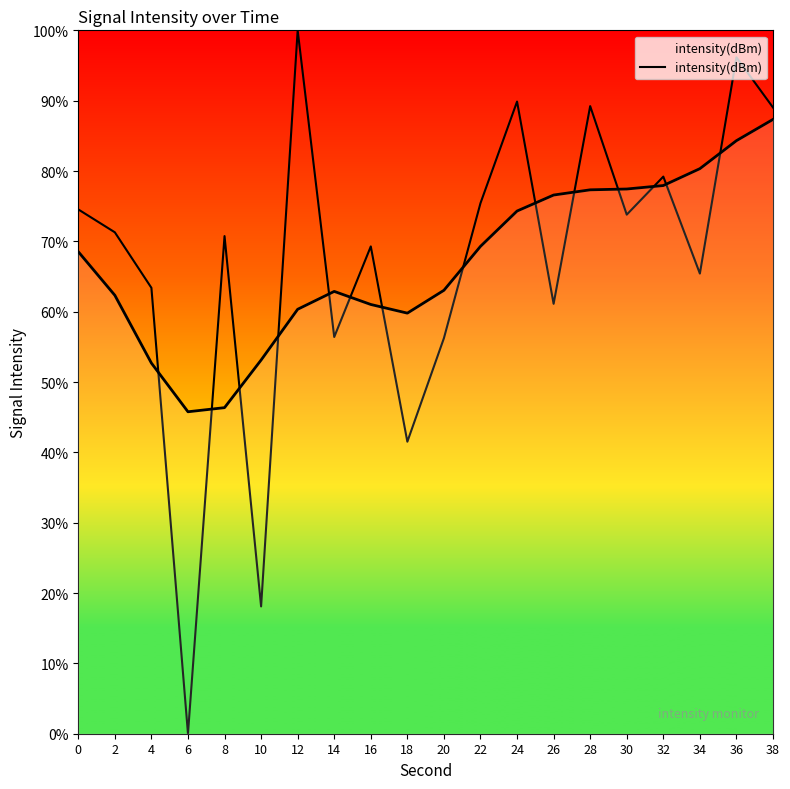

Does the chart have visible grid lines?

No